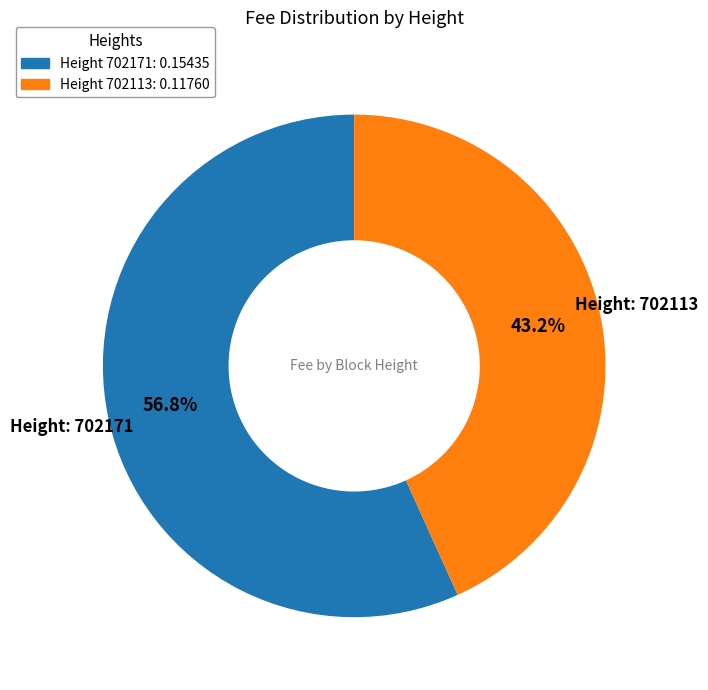

Does Height 702113: 0.11760 account for over 50% of the chart?

No